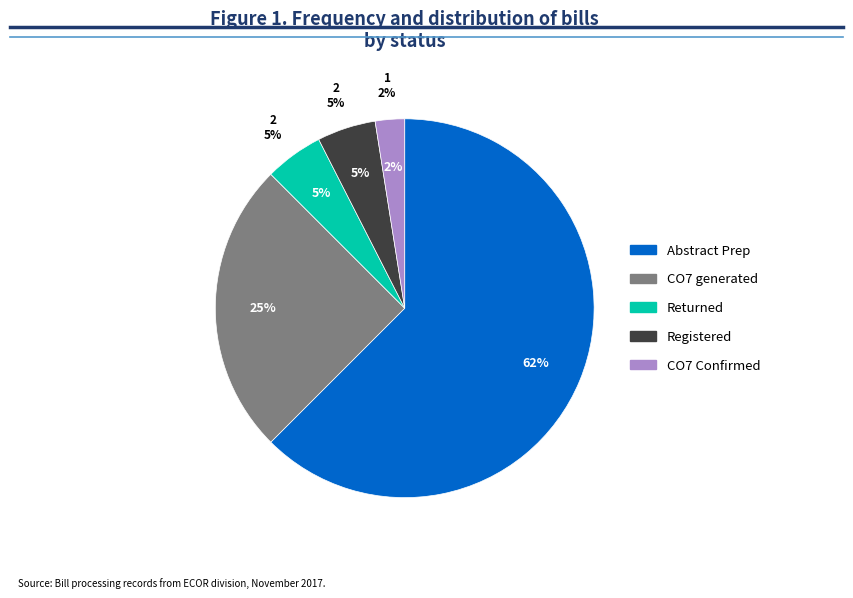

Does Abstract Prep account for over 50% of the chart?

Yes